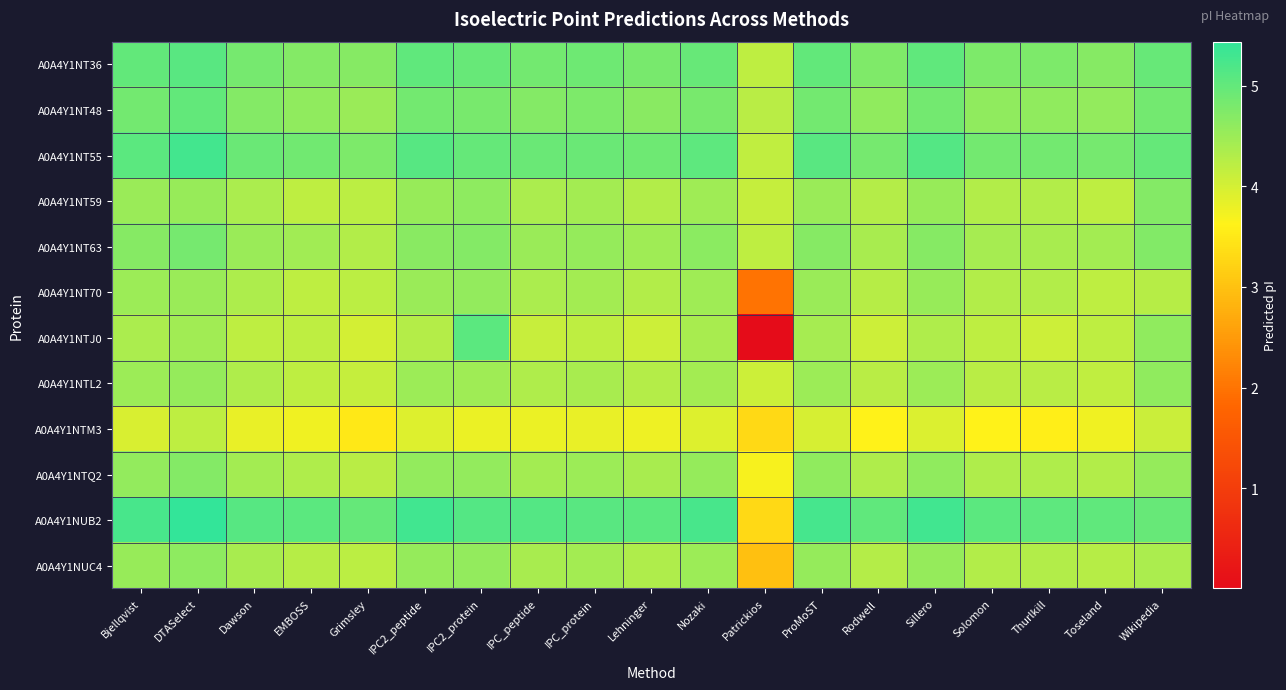

Reading left to right, transcribe all the data shown in this chart.

A0A4Y1NT36: Bjellqvist=5.0	DTASelect=5.1	Dawson=4.8	EMBOSS=4.7	Grimsley=4.7	IPC2_peptide=5.0	IPC2_protein=5.0	IPC_peptide=4.9	IPC_protein=4.9	Lehninger=4.8	Nozaki=5.0	Patrickios=4.2	ProMoST=5.0	Rodwell=4.7	Sillero=5.0	Solomon=4.8	Thurlkill=4.8	Toseland=4.7	Wikipedia=5.0
A0A4Y1NT48: Bjellqvist=4.9	DTASelect=5.0	Dawson=4.7	EMBOSS=4.6	Grimsley=4.5	IPC2_peptide=4.9	IPC2_protein=4.8	IPC_peptide=4.7	IPC_protein=4.8	Lehninger=4.7	Nozaki=4.8	Patrickios=4.2	ProMoST=4.9	Rodwell=4.6	Sillero=4.9	Solomon=4.6	Thurlkill=4.6	Toseland=4.6	Wikipedia=4.9
A0A4Y1NT55: Bjellqvist=5.1	DTASelect=5.3	Dawson=4.9	EMBOSS=4.9	Grimsley=4.8	IPC2_peptide=5.1	IPC2_protein=5.0	IPC_peptide=4.9	IPC_protein=4.9	Lehninger=4.9	Nozaki=5.1	Patrickios=4.2	ProMoST=5.1	Rodwell=4.8	Sillero=5.1	Solomon=4.9	Thurlkill=4.9	Toseland=4.8	Wikipedia=5.0
A0A4Y1NT59: Bjellqvist=4.5	DTASelect=4.5	Dawson=4.4	EMBOSS=4.2	Grimsley=4.2	IPC2_peptide=4.5	IPC2_protein=4.6	IPC_peptide=4.4	IPC_protein=4.4	Lehninger=4.3	Nozaki=4.5	Patrickios=4.1	ProMoST=4.5	Rodwell=4.3	Sillero=4.5	Solomon=4.3	Thurlkill=4.3	Toseland=4.2	Wikipedia=4.7
A0A4Y1NT63: Bjellqvist=4.7	DTASelect=4.8	Dawson=4.5	EMBOSS=4.4	Grimsley=4.3	IPC2_peptide=4.7	IPC2_protein=4.7	IPC_peptide=4.5	IPC_protein=4.6	Lehninger=4.5	Nozaki=4.6	Patrickios=4.2	ProMoST=4.7	Rodwell=4.4	Sillero=4.7	Solomon=4.4	Thurlkill=4.4	Toseland=4.4	Wikipedia=4.7
A0A4Y1NT70: Bjellqvist=4.5	DTASelect=4.5	Dawson=4.3	EMBOSS=4.2	Grimsley=4.2	IPC2_peptide=4.5	IPC2_protein=4.6	IPC_peptide=4.4	IPC_protein=4.4	Lehninger=4.3	Nozaki=4.5	Patrickios=2.0	ProMoST=4.5	Rodwell=4.3	Sillero=4.5	Solomon=4.3	Thurlkill=4.3	Toseland=4.2	Wikipedia=4.3
A0A4Y1NTJ0: Bjellqvist=4.4	DTASelect=4.4	Dawson=4.2	EMBOSS=4.2	Grimsley=4.0	IPC2_peptide=4.3	IPC2_protein=5.1	IPC_peptide=4.1	IPC_protein=4.2	Lehninger=4.1	Nozaki=4.4	Patrickios=0.0	ProMoST=4.4	Rodwell=4.1	Sillero=4.3	Solomon=4.2	Thurlkill=4.1	Toseland=4.2	Wikipedia=4.6
A0A4Y1NTL2: Bjellqvist=4.5	DTASelect=4.6	Dawson=4.3	EMBOSS=4.2	Grimsley=4.1	IPC2_peptide=4.5	IPC2_protein=4.5	IPC_peptide=4.3	IPC_protein=4.4	Lehninger=4.3	Nozaki=4.4	Patrickios=4.1	ProMoST=4.5	Rodwell=4.2	Sillero=4.5	Solomon=4.2	Thurlkill=4.2	Toseland=4.2	Wikipedia=4.6
A0A4Y1NTM3: Bjellqvist=4.0	DTASelect=4.2	Dawson=3.8	EMBOSS=3.8	Grimsley=3.5	IPC2_peptide=3.9	IPC2_protein=3.8	IPC_peptide=3.8	IPC_protein=3.8	Lehninger=3.8	Nozaki=3.9	Patrickios=3.3	ProMoST=4.0	Rodwell=3.6	Sillero=3.9	Solomon=3.6	Thurlkill=3.6	Toseland=3.8	Wikipedia=4.1
A0A4Y1NTQ2: Bjellqvist=4.6	DTASelect=4.7	Dawson=4.4	EMBOSS=4.3	Grimsley=4.2	IPC2_peptide=4.6	IPC2_protein=4.6	IPC_peptide=4.4	IPC_protein=4.5	Lehninger=4.4	Nozaki=4.5	Patrickios=3.7	ProMoST=4.6	Rodwell=4.3	Sillero=4.6	Solomon=4.3	Thurlkill=4.3	Toseland=4.3	Wikipedia=4.5
A0A4Y1NUB2: Bjellqvist=5.2	DTASelect=5.4	Dawson=5.1	EMBOSS=5.1	Grimsley=5.0	IPC2_peptide=5.3	IPC2_protein=5.1	IPC_peptide=5.1	IPC_protein=5.1	Lehninger=5.1	Nozaki=5.2	Patrickios=3.3	ProMoST=5.3	Rodwell=5.0	Sillero=5.3	Solomon=5.1	Thurlkill=5.1	Toseland=5.0	Wikipedia=5.0
A0A4Y1NUC4: Bjellqvist=4.5	DTASelect=4.6	Dawson=4.4	EMBOSS=4.3	Grimsley=4.2	IPC2_peptide=4.5	IPC2_protein=4.6	IPC_peptide=4.4	IPC_protein=4.4	Lehninger=4.3	Nozaki=4.5	Patrickios=3.0	ProMoST=4.5	Rodwell=4.3	Sillero=4.6	Solomon=4.3	Thurlkill=4.3	Toseland=4.3	Wikipedia=4.4